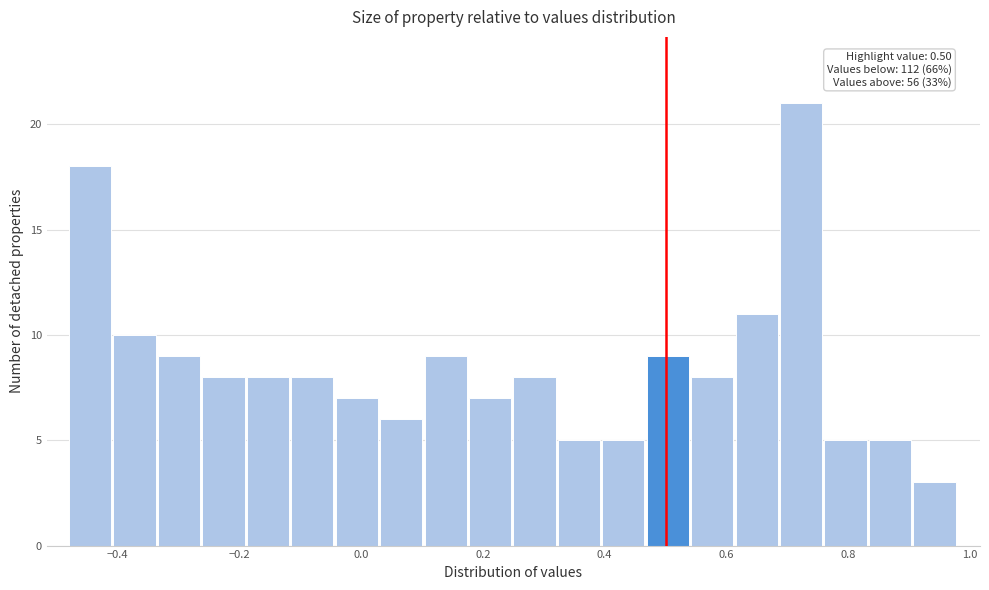

Read against the x-axis, roughly where is the centre of the tallest bar?

0.72